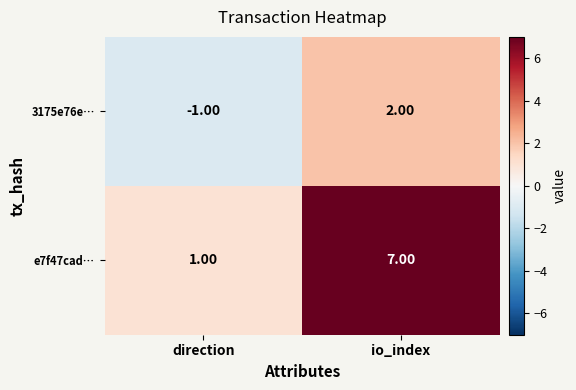

What is the greatest value displayed?

7